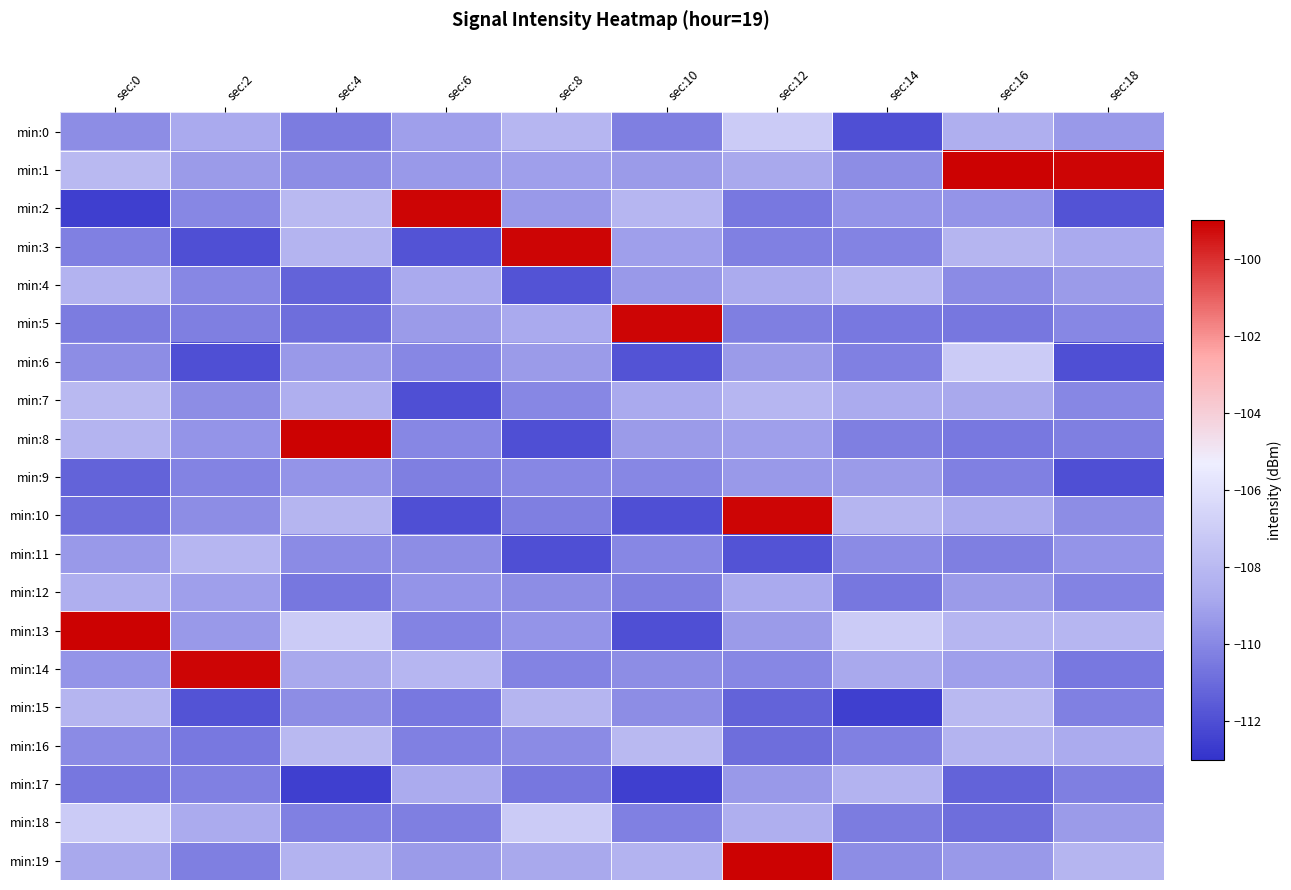

Which series changed the most between sec:14 and sec:16?

min:1